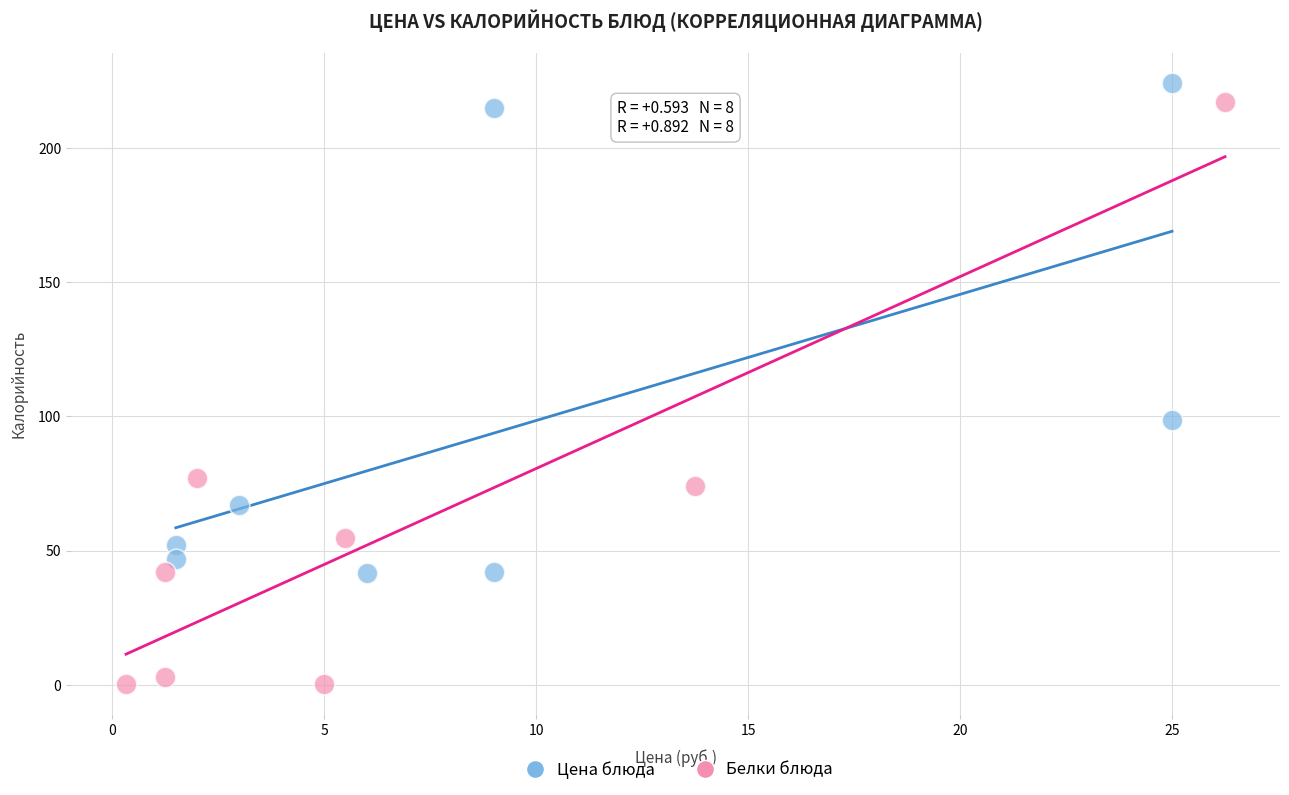

Which series has the largest Y range (max minus min)?

Белки блюда